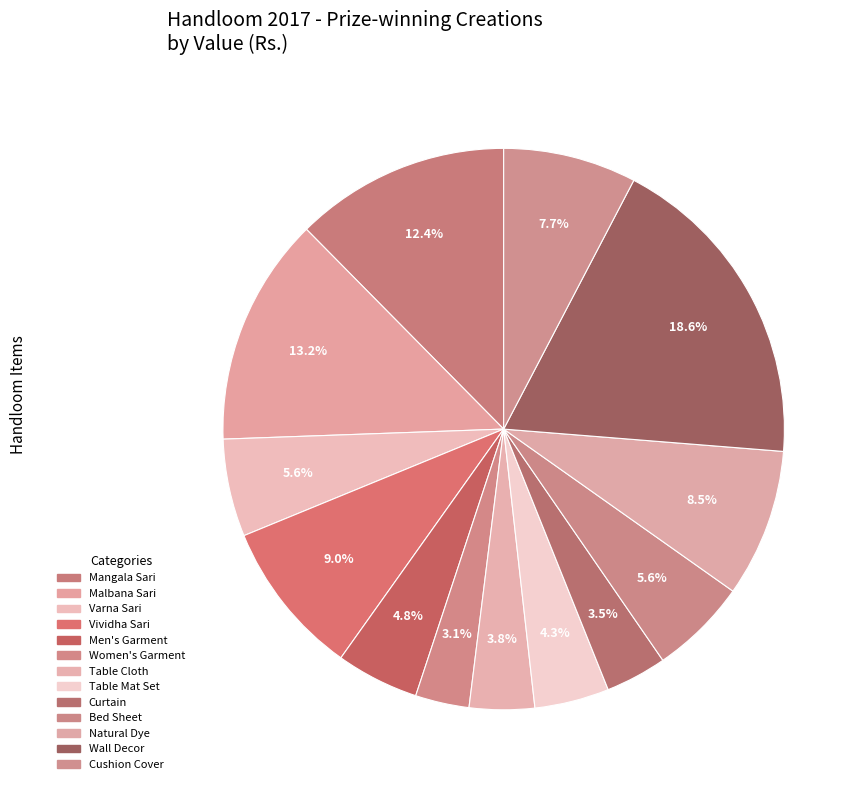

Count the number of slices in the pie.

13